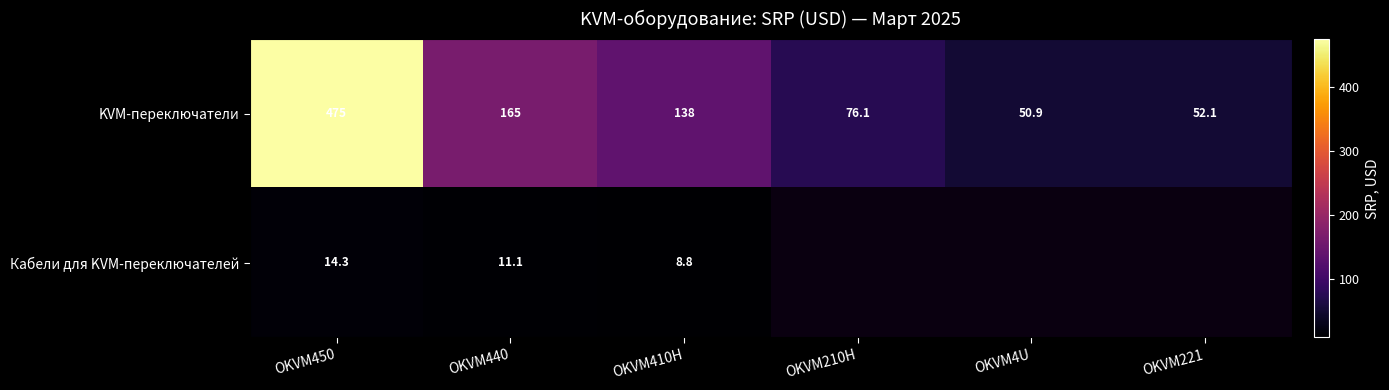

True or false: KVM-переключатели has a value of 73.0 at OKVM410H.

False